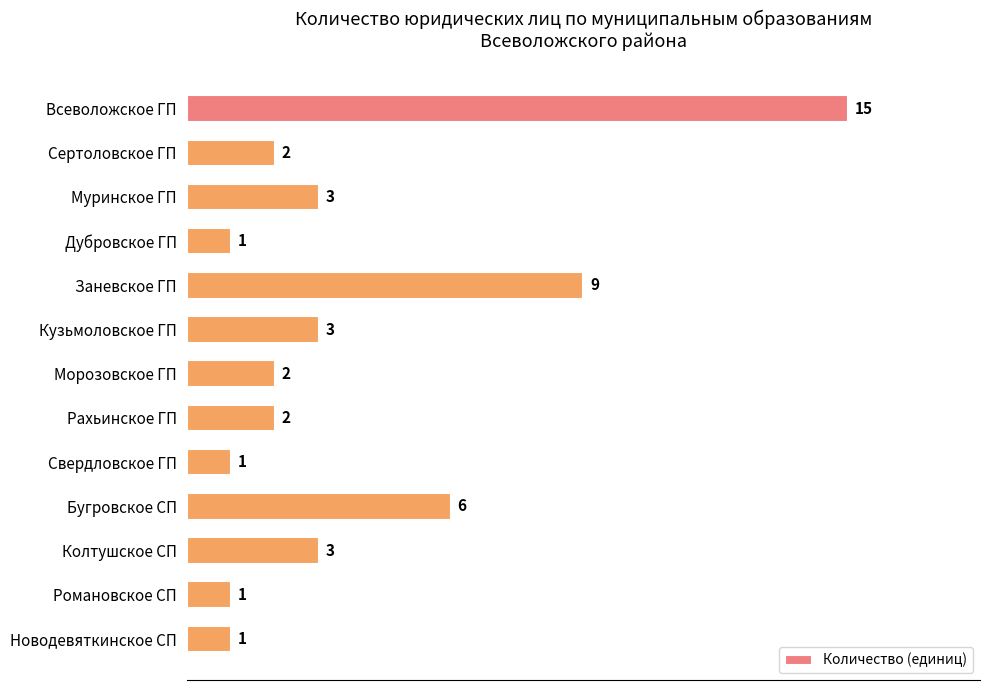

How many distinct data groups are displayed?

1